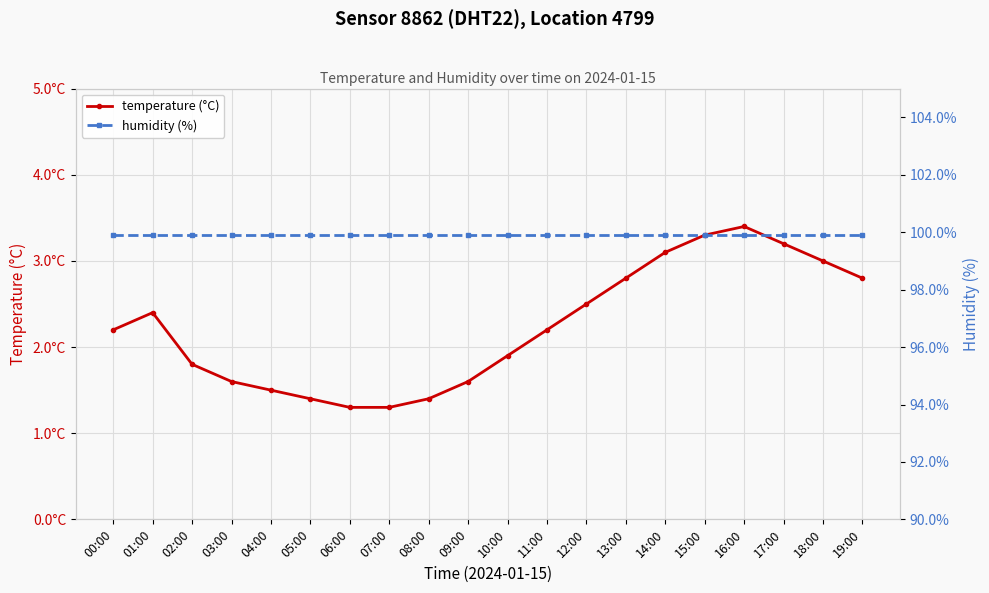

Which category has the highest value across all series?

00:00